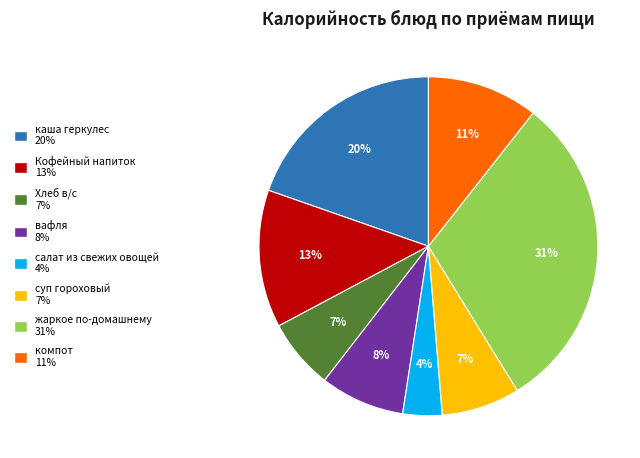

Which slice is the largest?

жаркое по-домашнему